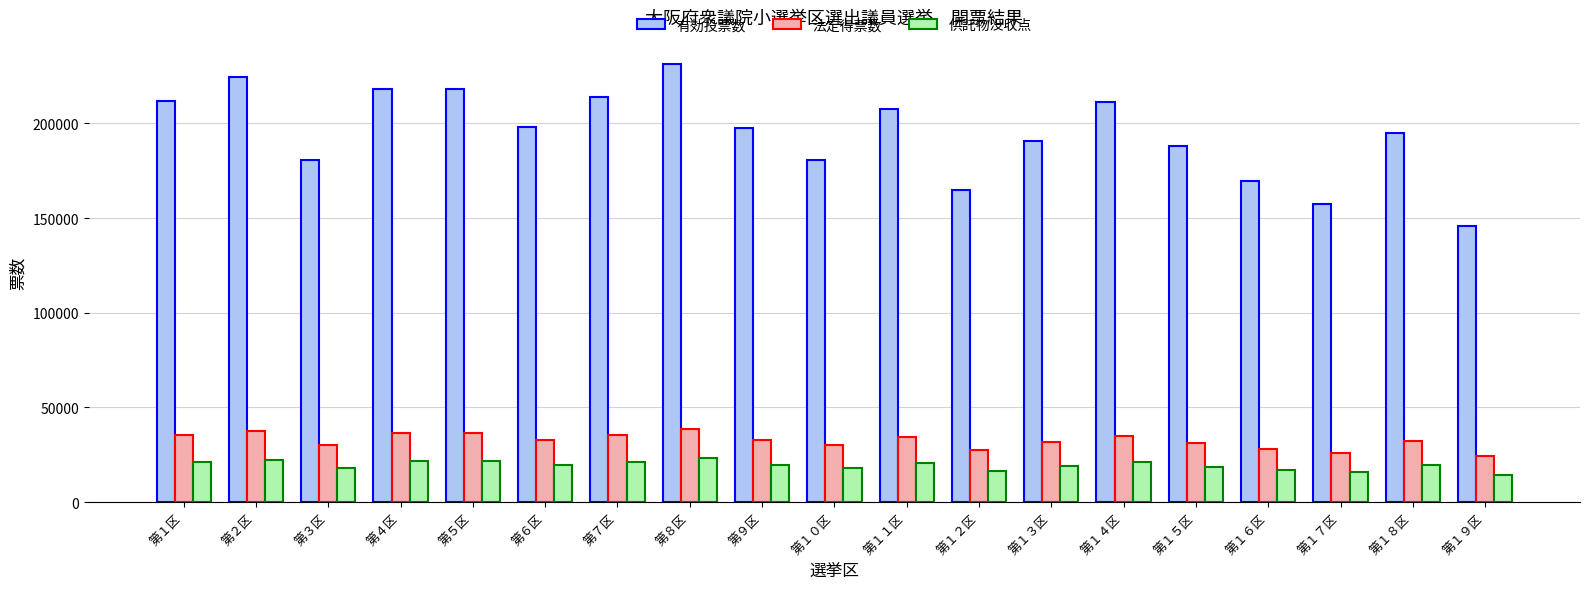

Which series has the largest range (max minus min)?

有効投票数